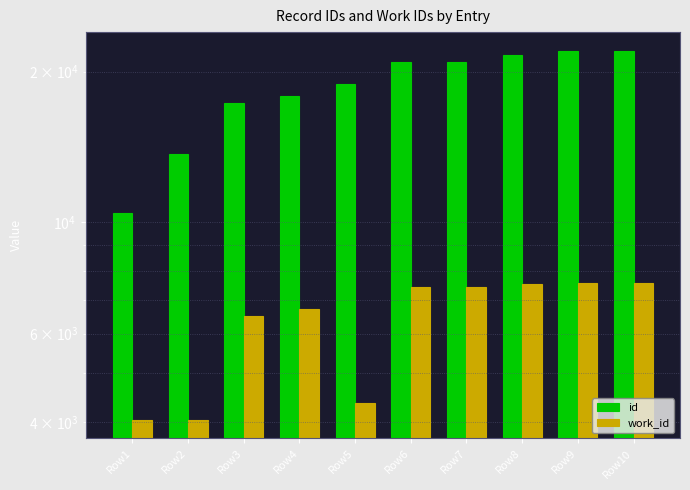

What is the spread (max minus min) of values at Row3?

10814